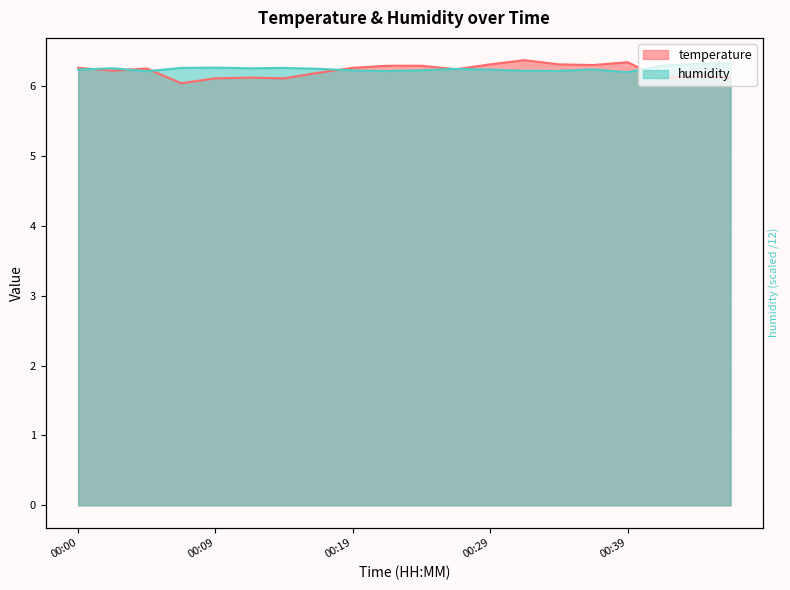

Which label corresponds to the smallest value in the chart?

00:07